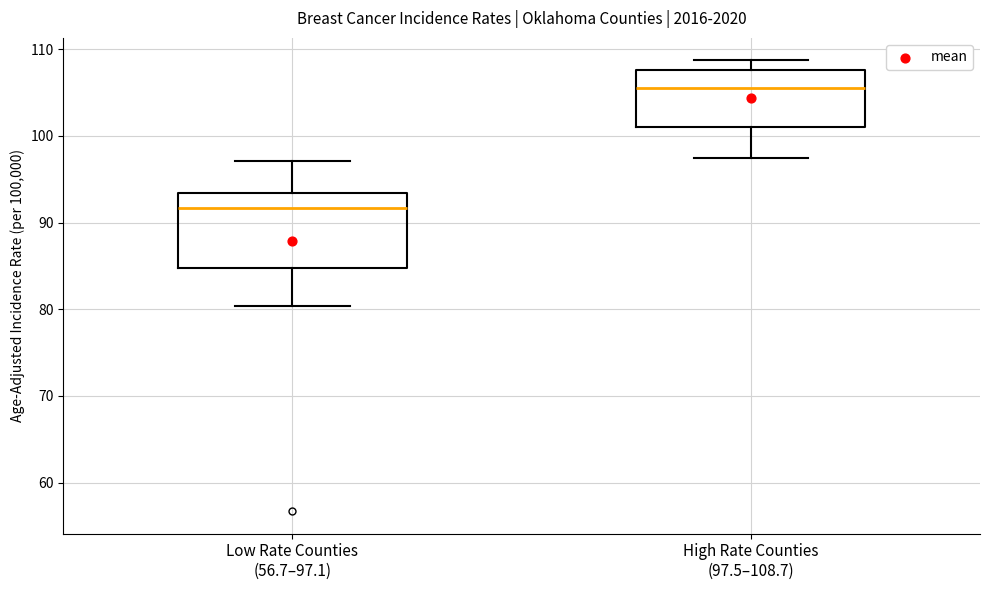

Reading left to right, read every box against the y-axis: the position of its median line, the range the box covers, and the ends of its whiskers. The values are not printed on the chart, so give them approximately, as read against the axis.

Low Rate Counties (56.7–97.1): median 92, box 85 to 93, whiskers 80 to 97
High Rate Counties (97.5–108.7): median 106, box 101 to 108, whiskers 98 to 109